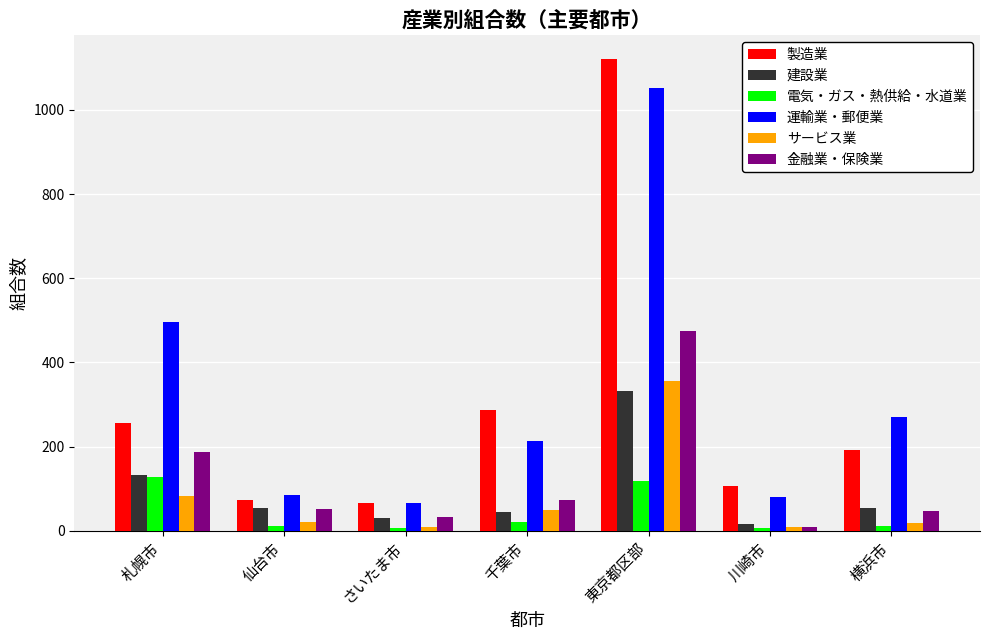

Are the bars grouped side by side (vs. stacked)?

Yes